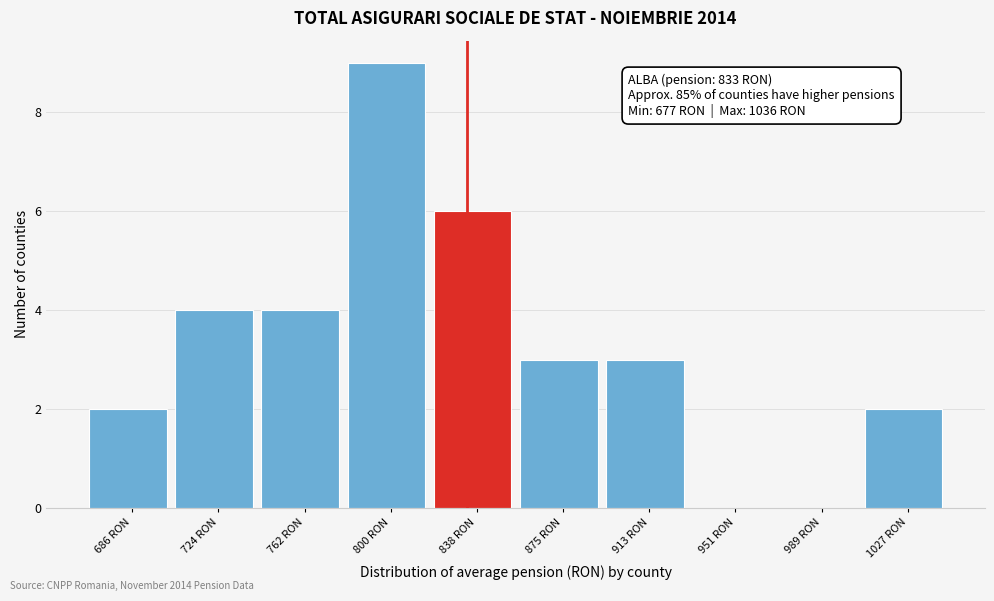

Which range on the x-axis has the tallest bar?

780 to 820